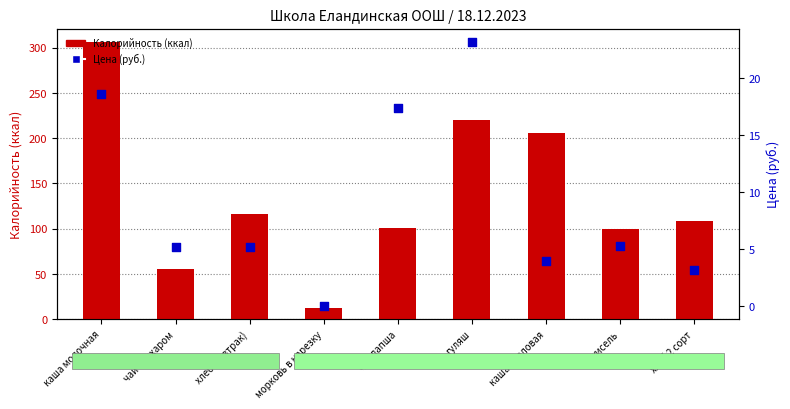

At how many categories does at least one series exceed 165?

3